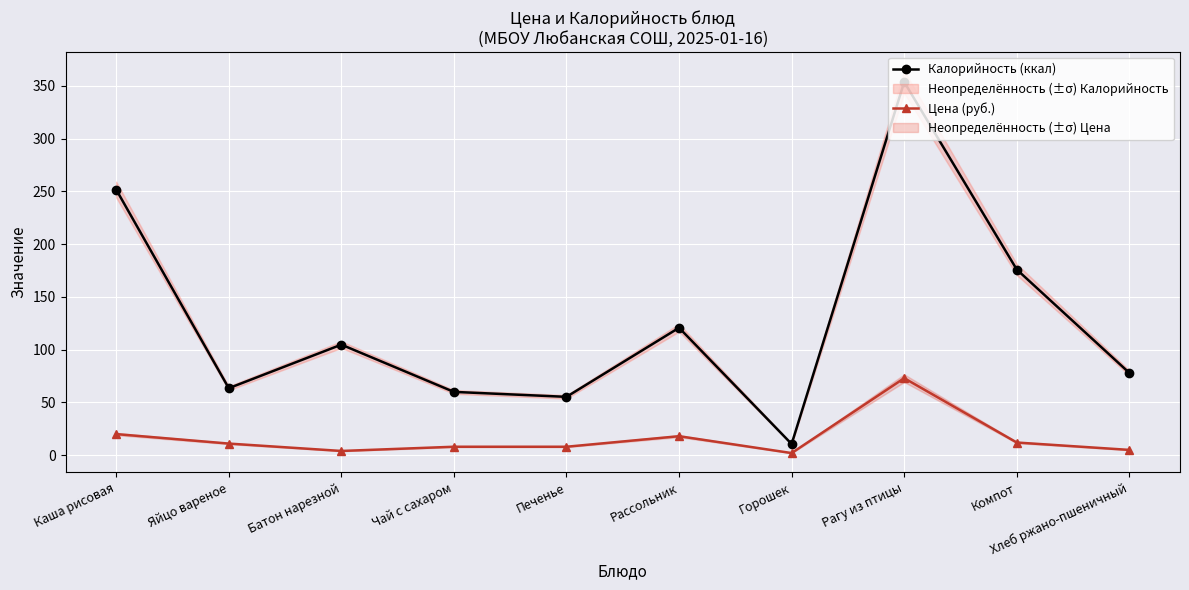

Reading left to right, list all the values displayed in this chart.

Калорийность (ккал): Каша рисовая=251.8	Яйцо вареное=63.5	Батон нарезной=104.8	Чай с сахаром=60.0	Печенье=55.3	Рассольник=120.8	Горошек=10.6	Рагу из птицы=353.8	Компот=176.0	Хлеб ржано-пшеничный=78.0
Цена (руб.): Каша рисовая=20.0	Яйцо вареное=11.0	Батон нарезной=4.0	Чай с сахаром=8.0	Печенье=8.0	Рассольник=18.0	Горошек=2.0	Рагу из птицы=73.0	Компот=12.0	Хлеб ржано-пшеничный=5.0